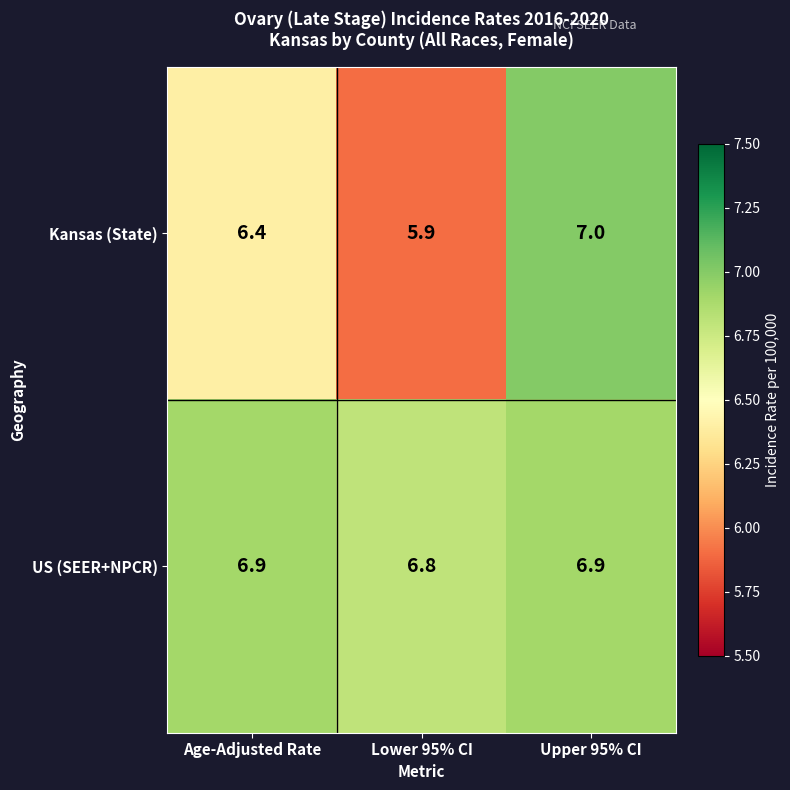

List the series in order of their peak value, highest first.

Kansas (State), US (SEER+NPCR)